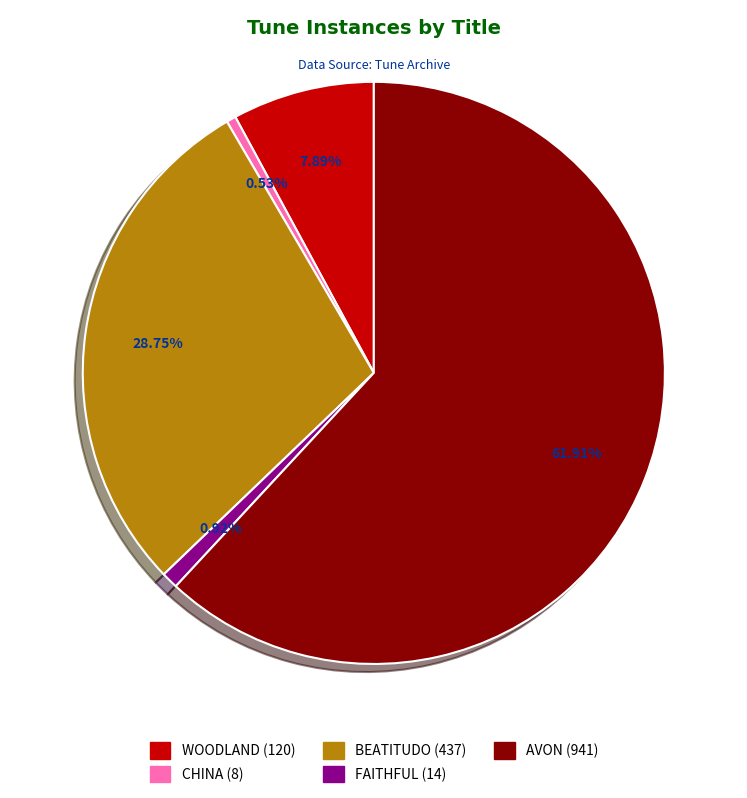

To the nearest percent, what percentage of the pie is FAITHFUL?

1%